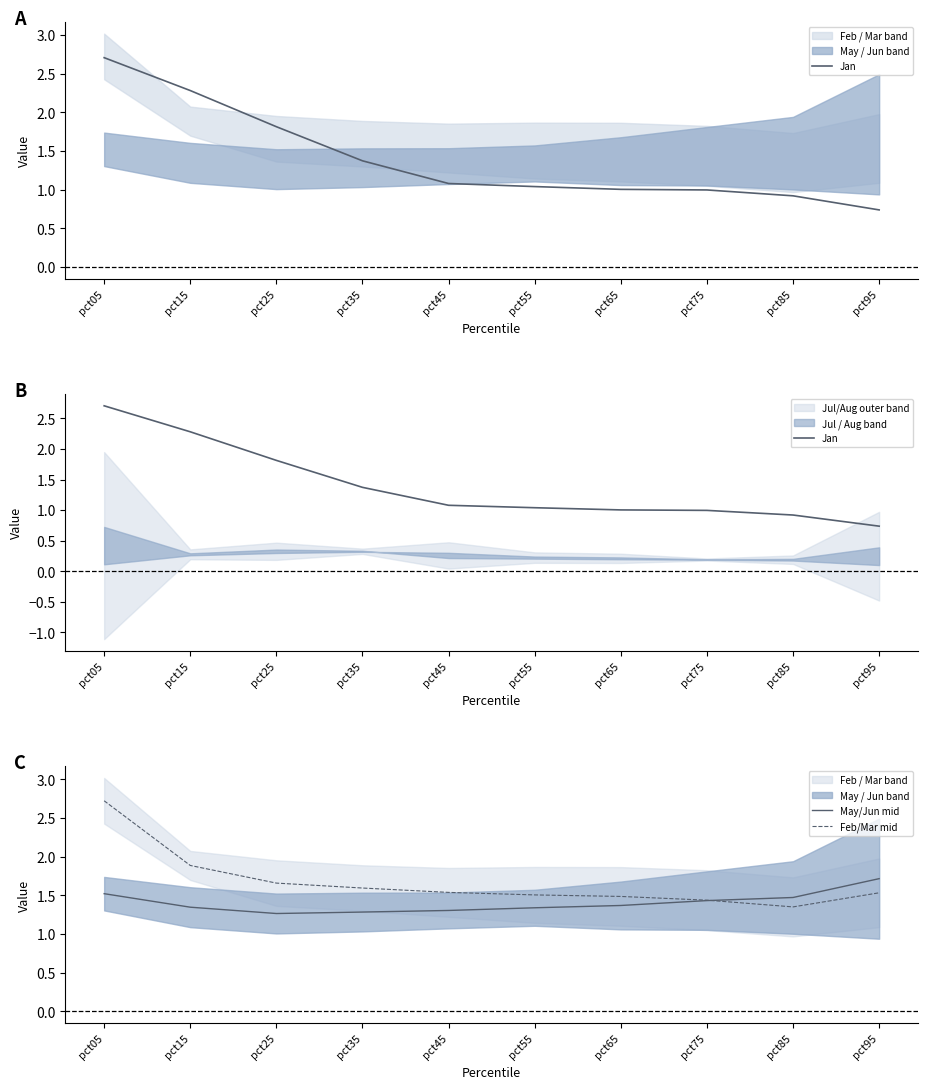

The value of Jan at pct75 is 1.3. True or false?

False